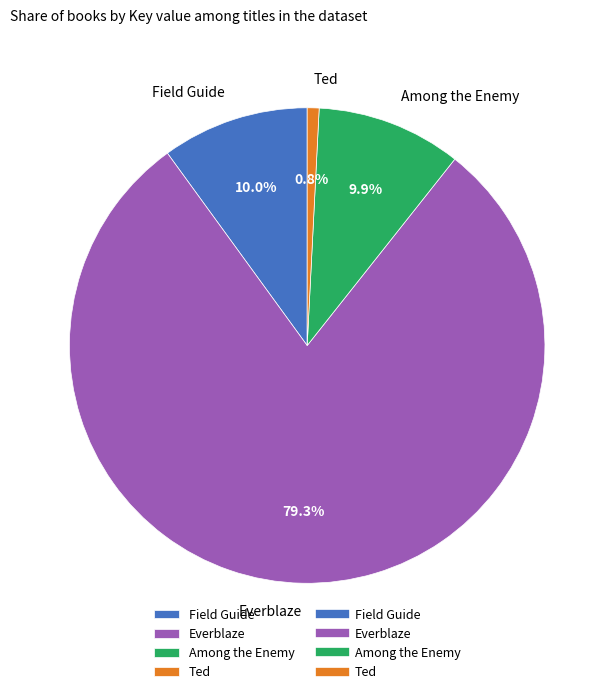

True or false: Field Guide accounts for 10% of the total.

True